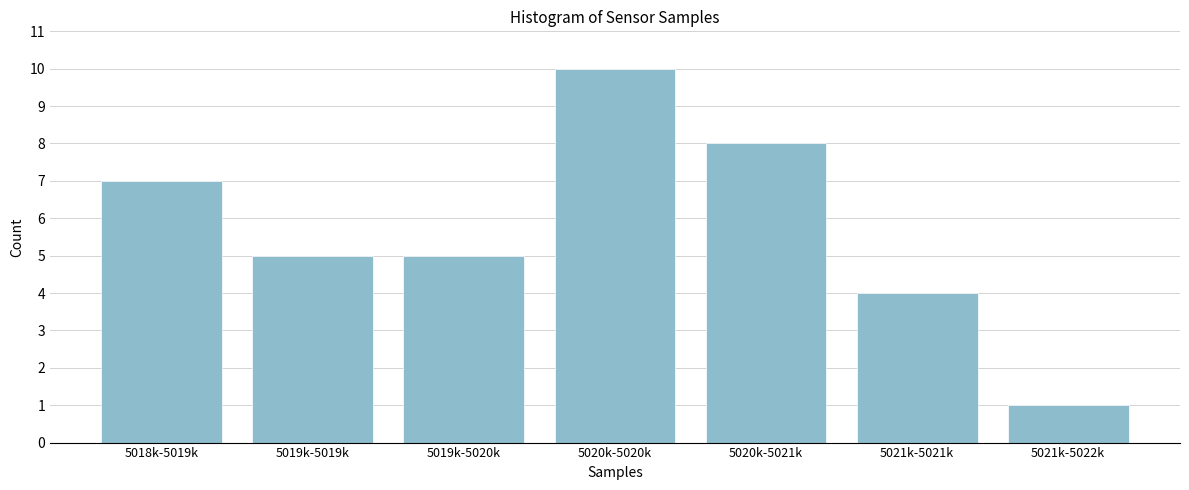

Reading left to right, list all the values displayed in this chart.

5018k-5019k=7	5019k-5019k=5	5019k-5020k=5	5020k-5020k=10	5020k-5021k=8	5021k-5021k=4	5021k-5022k=1